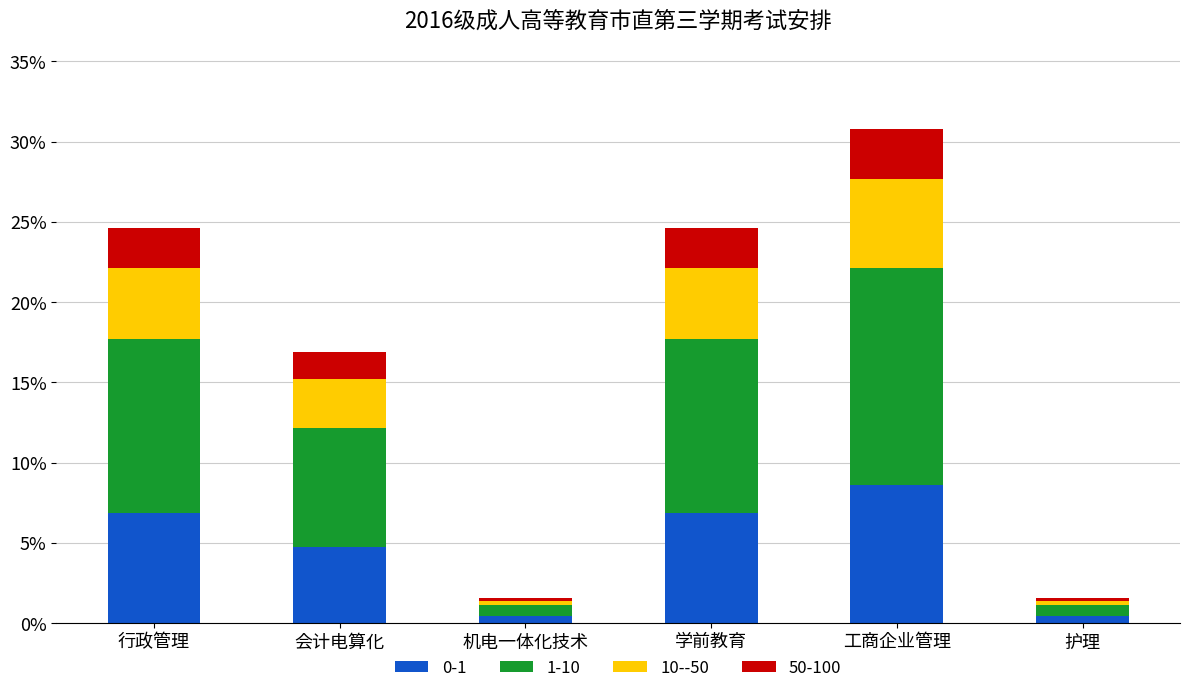

What is the difference between the 0-1 values at 行政管理 and 工商企业管理?

1.7